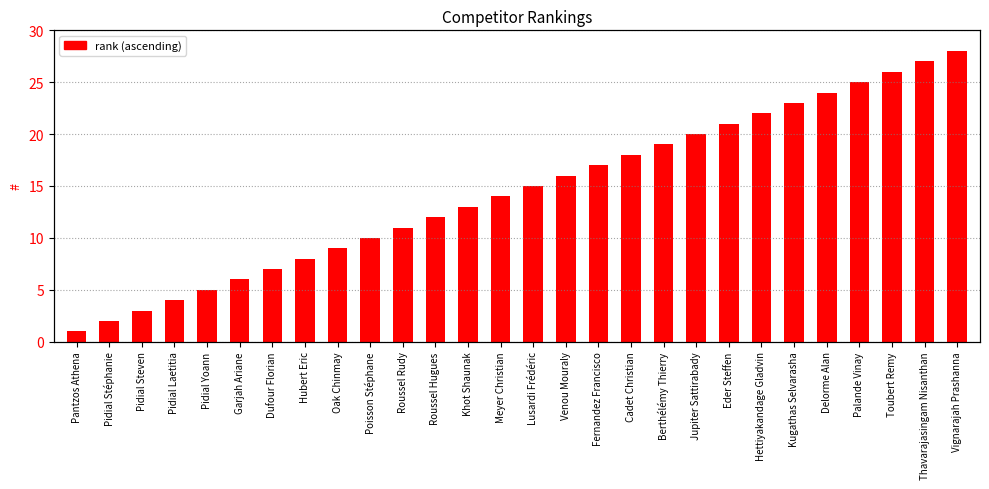

Count the number of data series in this chart.

1